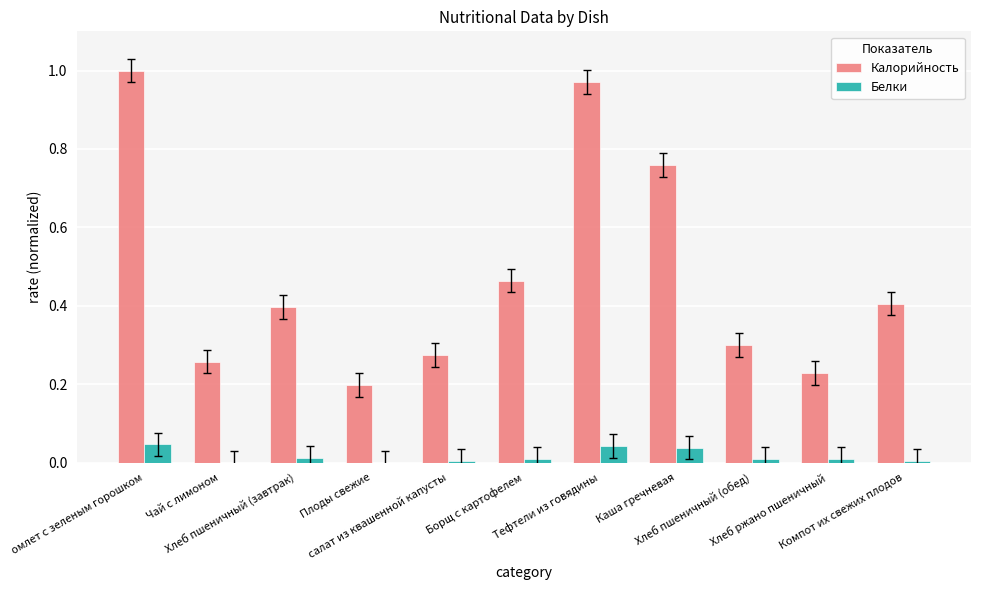

The value of Белки at Хлеб пшеничный (обед) is 0.0. True or false?

True